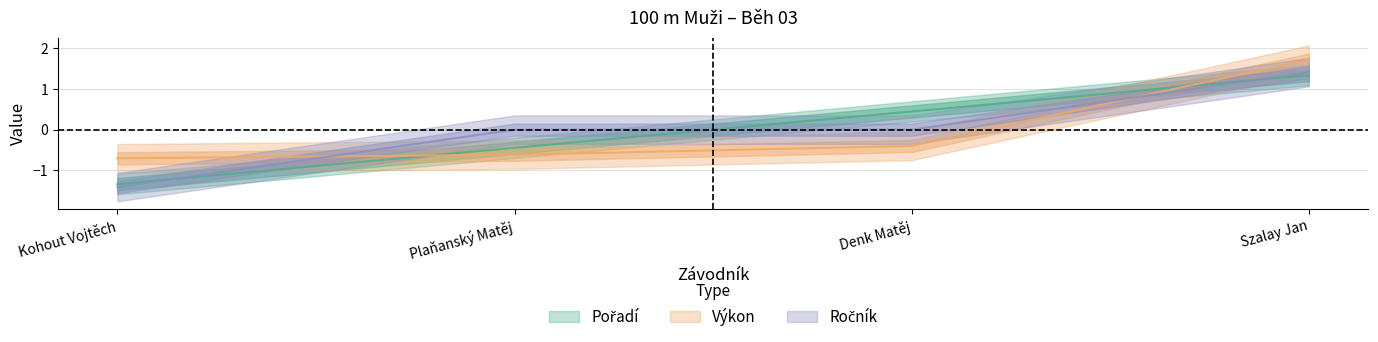

Which series ends up on top after the final intersection of Pořadí and Ročník?

Ročník